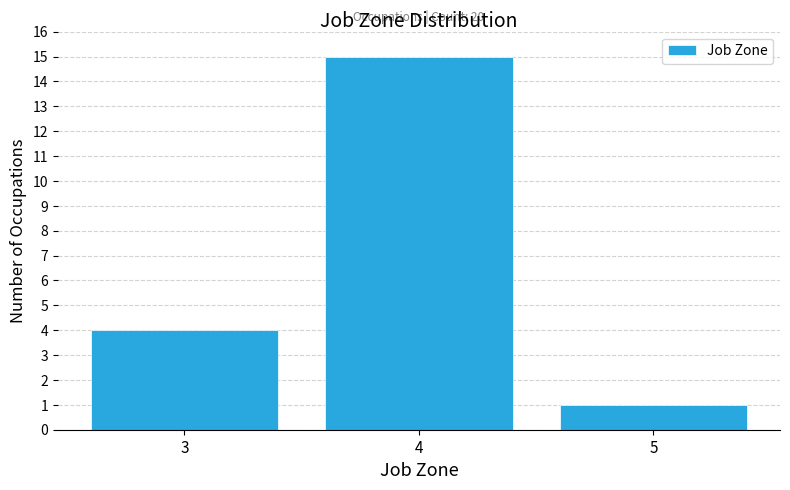

Which range on the x-axis has the tallest bar?

3.5 to 4.5